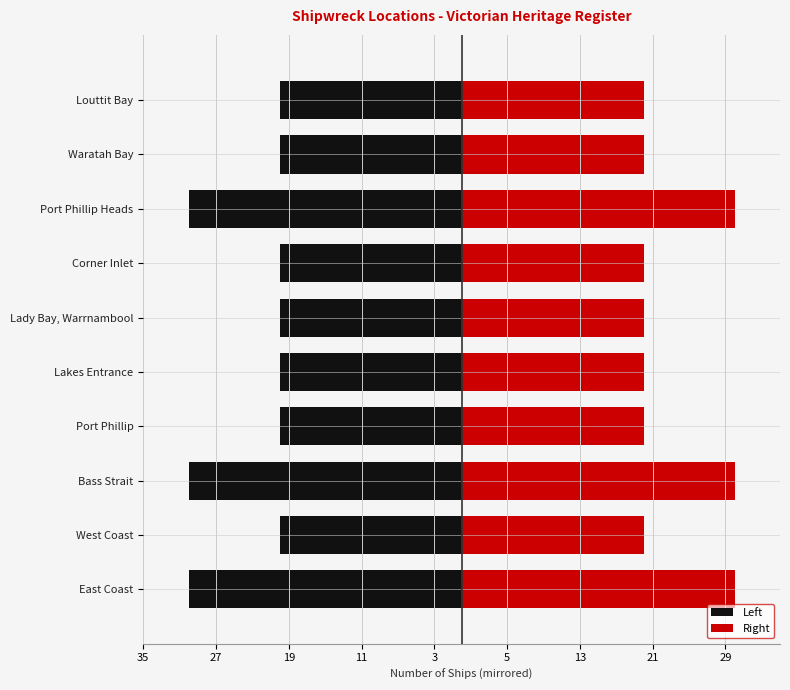

How many values in the Left series are below -20?

3